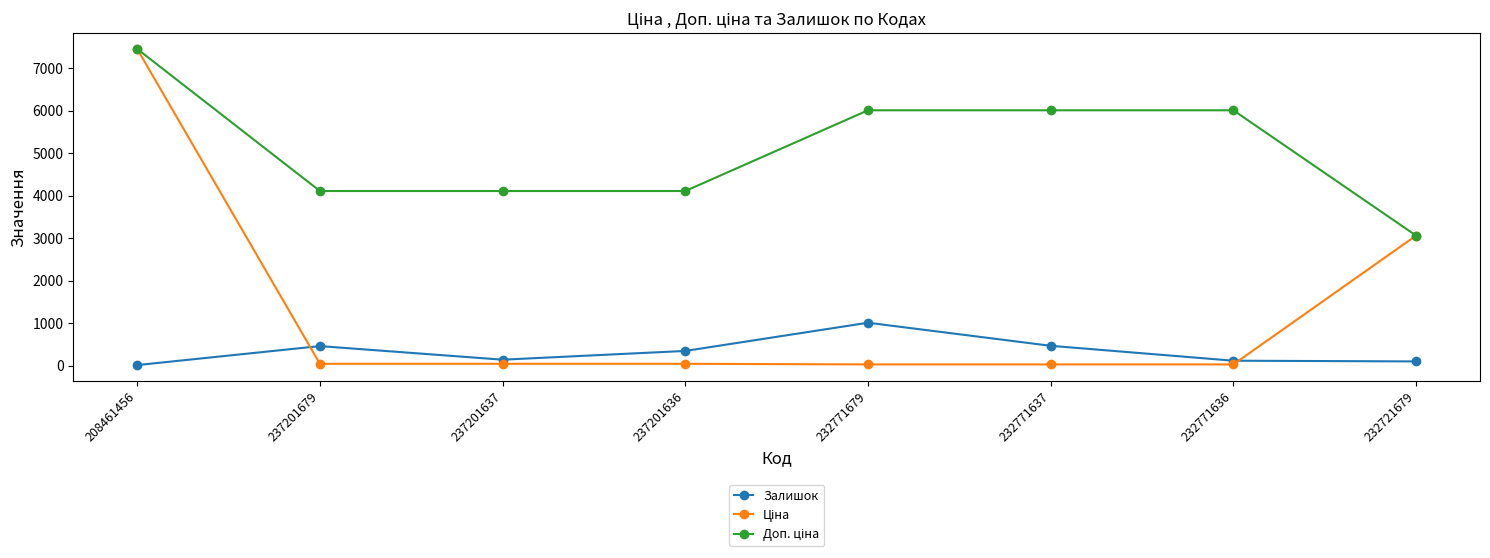

What is the highest value of the Залишок series?

1008.0